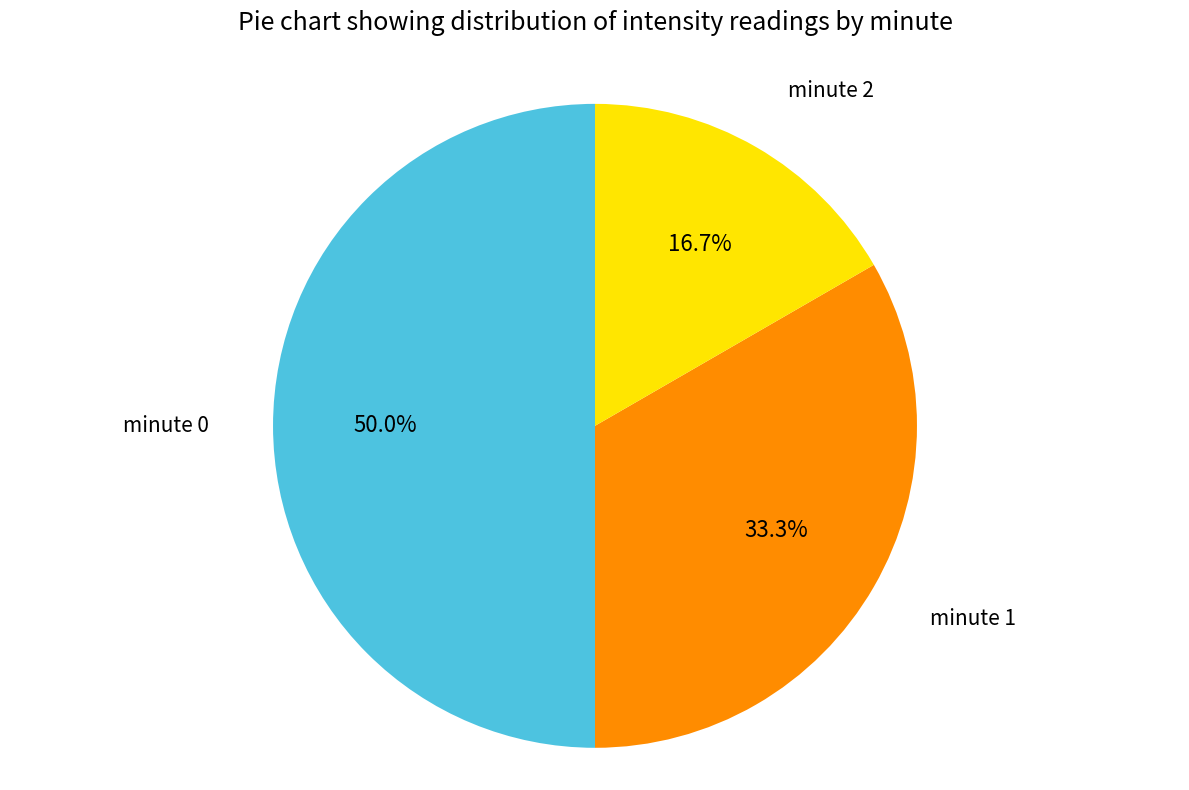

True or false: minute 2 accounts for 22% of the total.

False